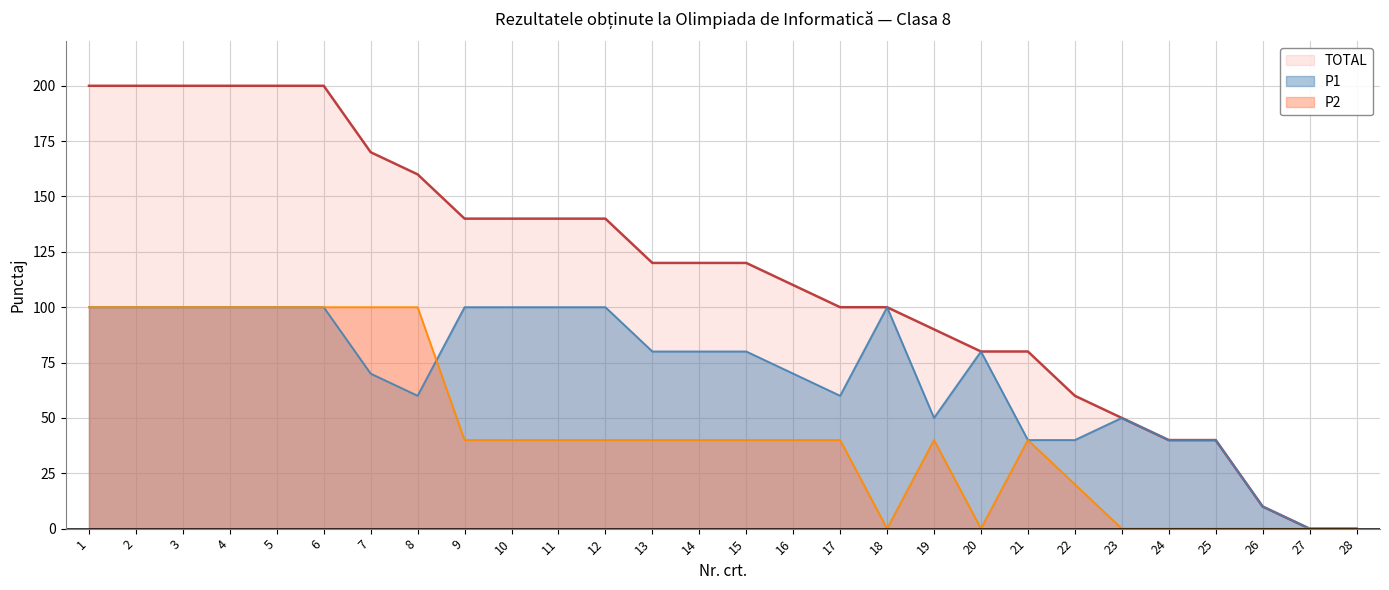

At which label does P1 first exceed 80?

1